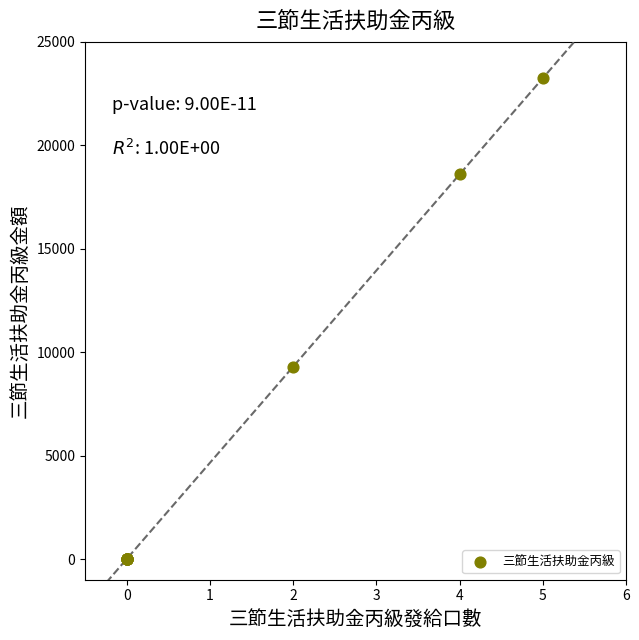

What Y value in the scatter plot is closest to 11625?

9300